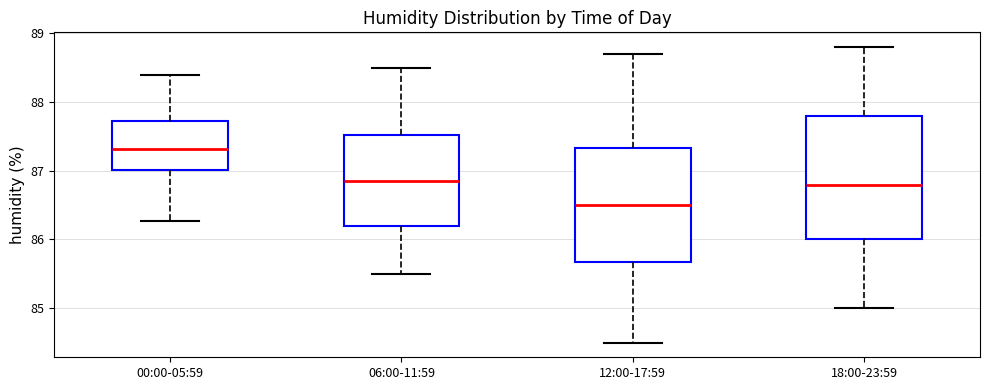

Where is the lower edge of the box for 12:00-17:59 on the y-axis? The values are not printed on the chart, so give them approximately, as read against the axis.

85.7